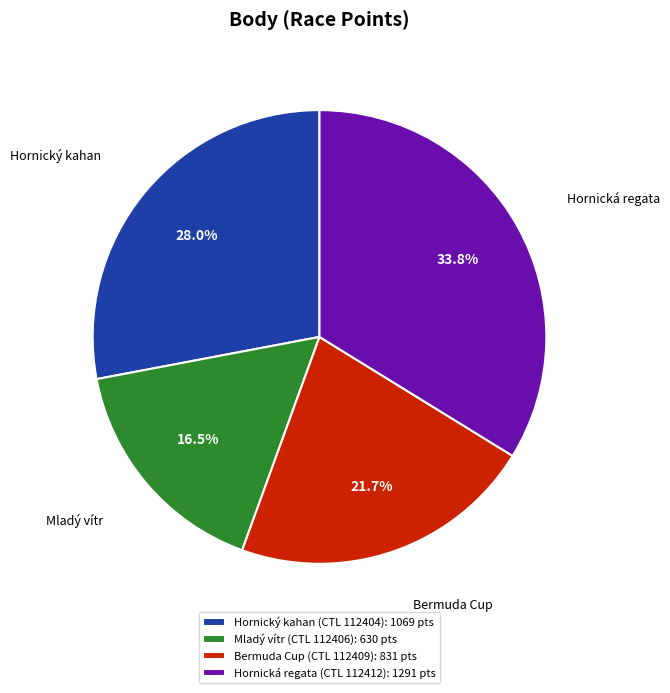

Is Mladý vítr the majority of the pie?

No